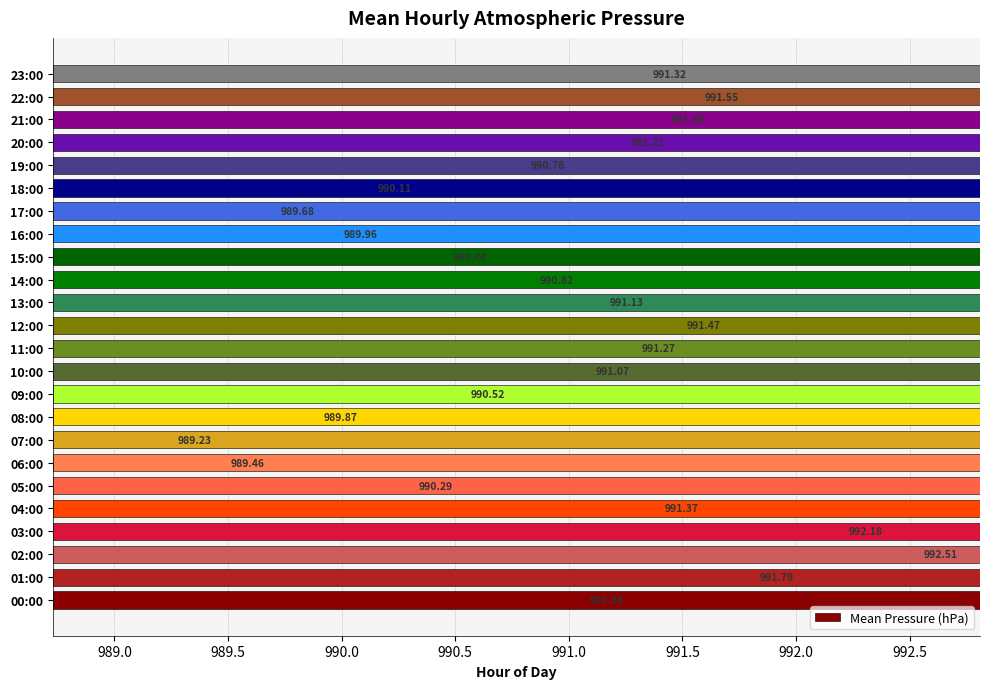

Where is the data nearest to the value 990?

16:00